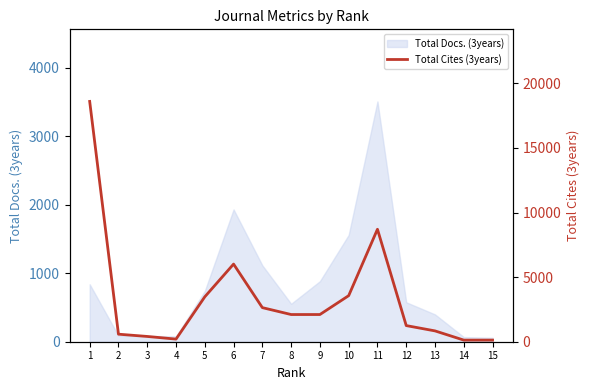

Does the chart display data point markers on the line(s)?

No